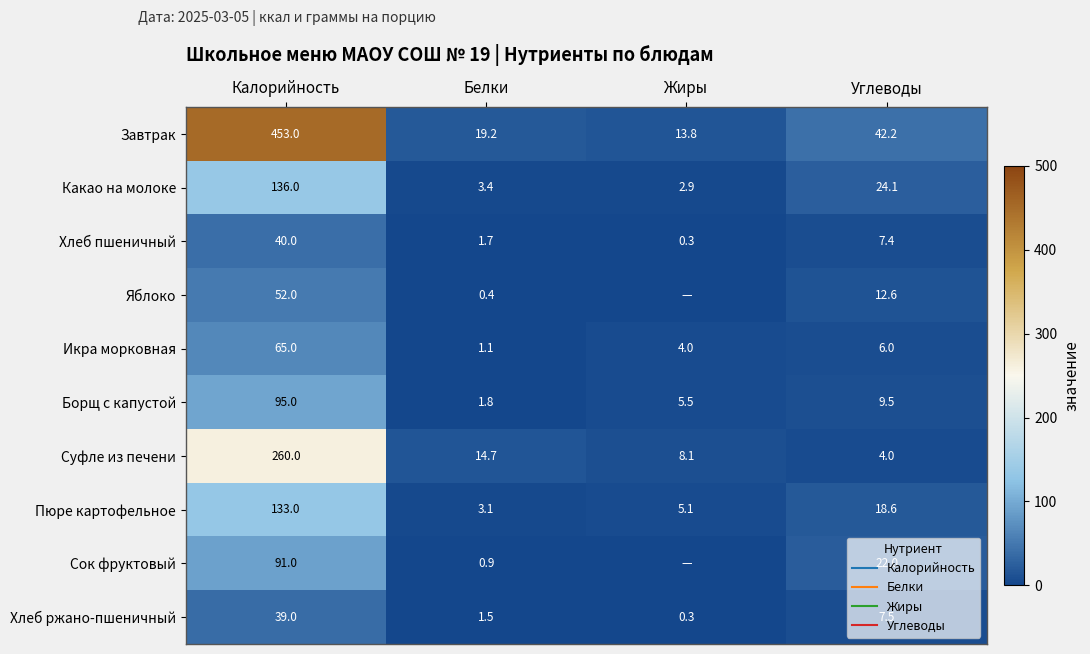

Count the number of data series in this chart.

10